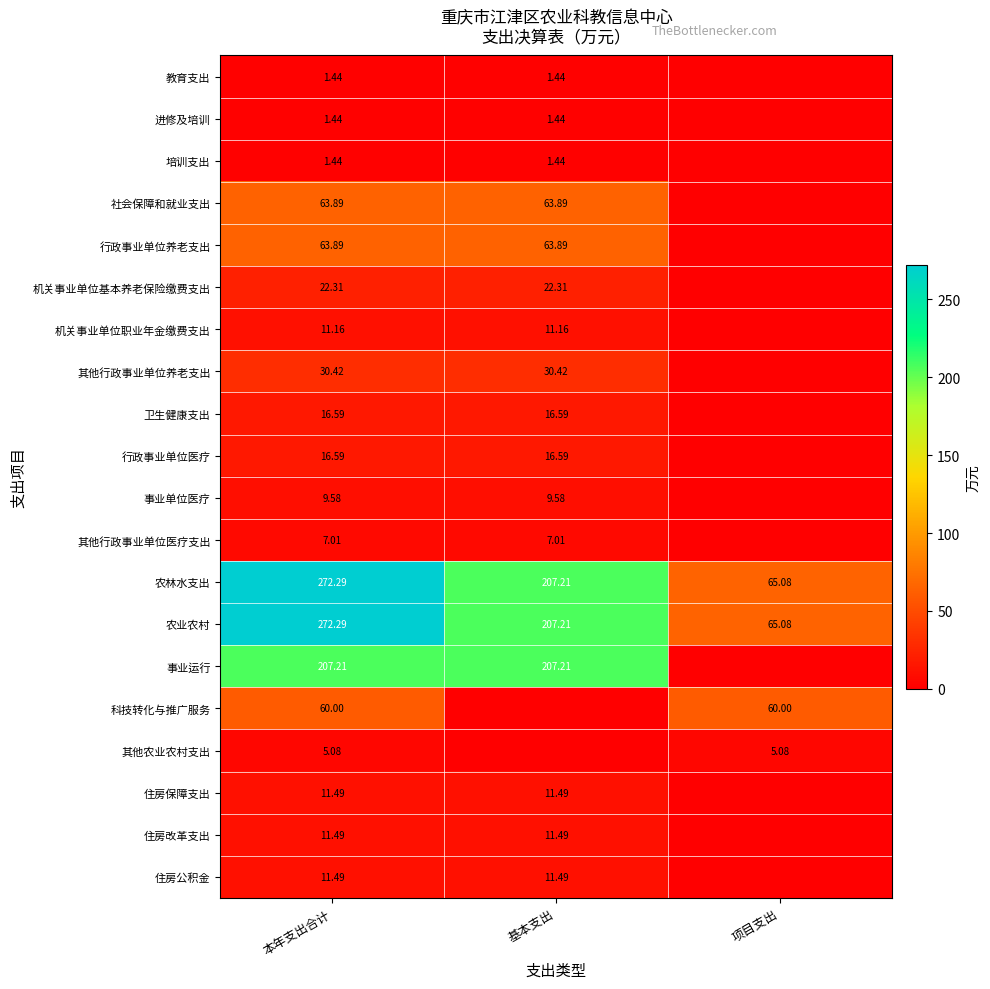

Is the value of 科技转化与推广服务 at 本年支出合计 greater than the value of 行政事业单位养老支出 at 基本支出?

No